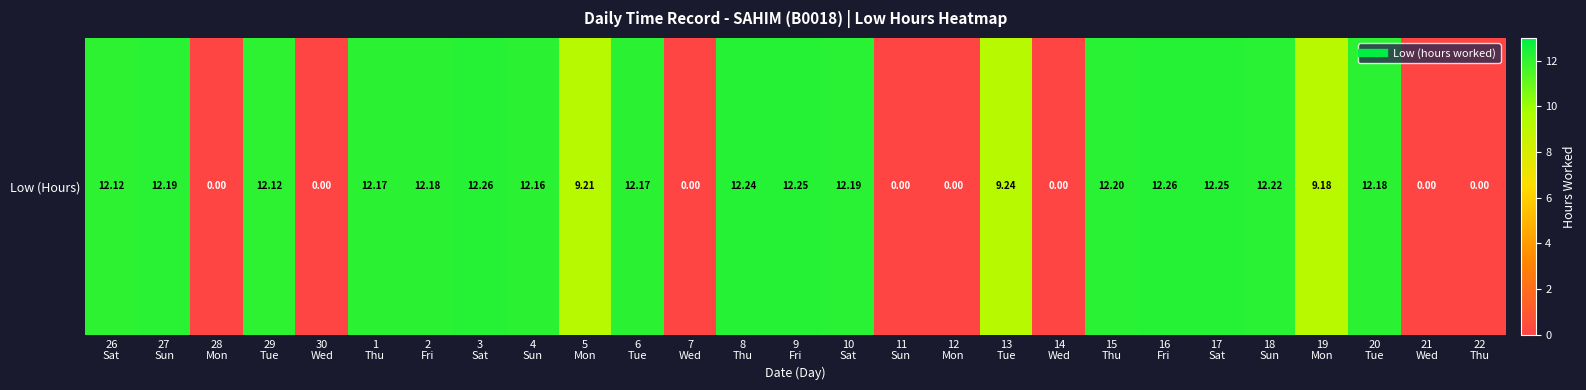

Reading left to right, list all the values displayed in this chart.

12.1	12.2	0.0	12.1	0.0	12.2	12.2	12.3	12.2	9.2	12.2	0.0	12.2	12.2	12.2	0.0	0.0	9.2	0.0	12.2	12.3	12.2	12.2	9.2	12.2	0.0	0.0